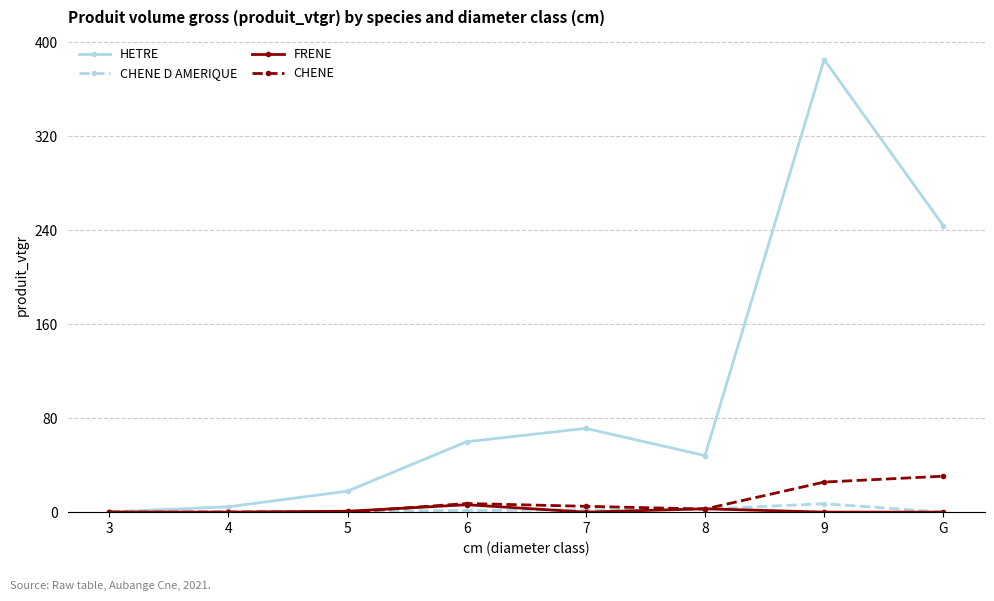

Where is HETRE nearest to the value 192?

G